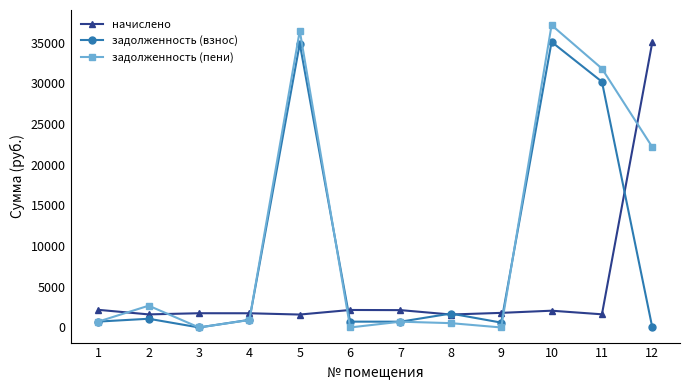

What is the highest value of the начислено series?

35048.9